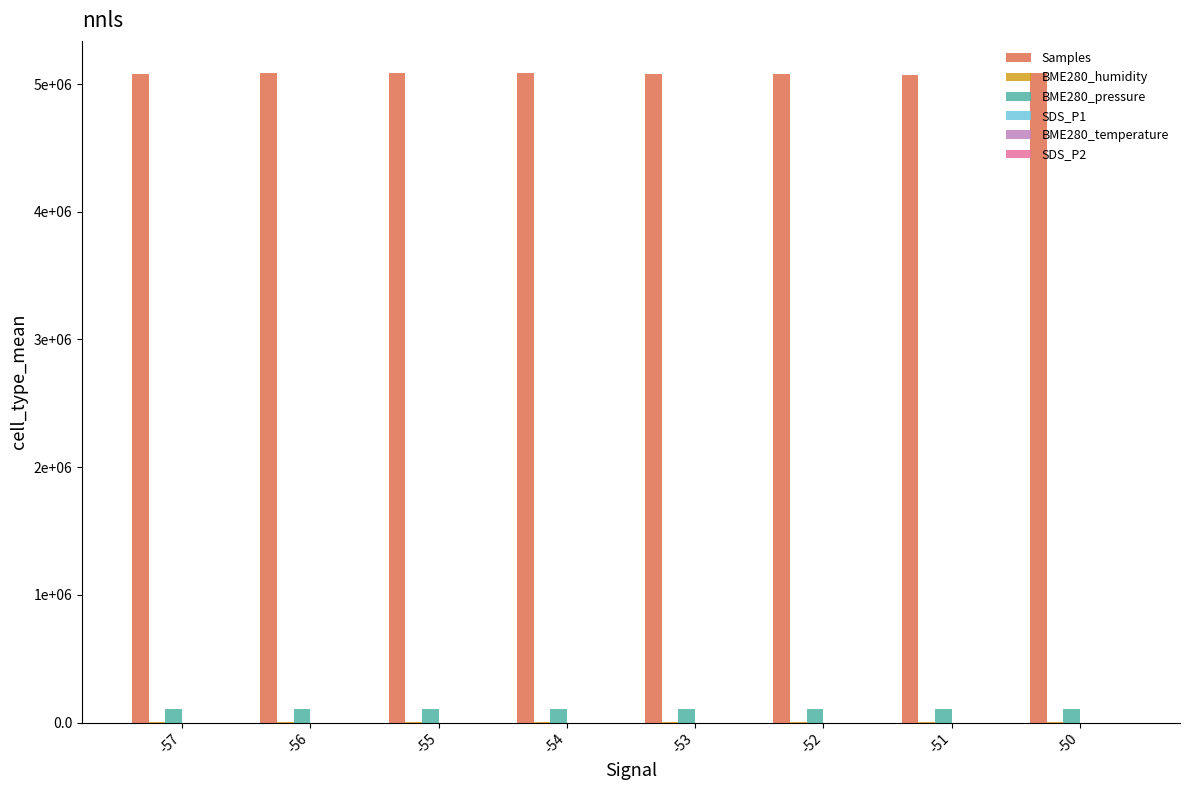

Reading left to right, extract all data points from this chart.

Samples: -57=5078727.0	-56=5083426.0	-55=5082723.0	-54=5083320.5	-53=5079074.3	-52=5078073.8	-51=5074233.0	-50=5082342.0
BME280_humidity: -57=76.2	-56=76.2	-55=77.0	-54=76.4	-53=76.8	-52=77.1	-51=77.2	-50=77.1
BME280_pressure: -57=102583.6	-56=102584.1	-55=102583.9	-54=102591.0	-53=102576.0	-52=102574.6	-51=102575.0	-50=102580.0
SDS_P1: -57=12.0	-56=6.6	-55=6.9	-54=7.1	-53=5.8	-52=5.1	-51=5.1	-50=5.1
BME280_temperature: -57=18.4	-56=18.4	-55=18.3	-54=18.4	-53=18.3	-52=18.2	-51=18.2	-50=18.2
SDS_P2: -57=3.1	-56=2.7	-55=2.7	-54=2.8	-53=2.6	-52=2.7	-51=2.4	-50=2.6